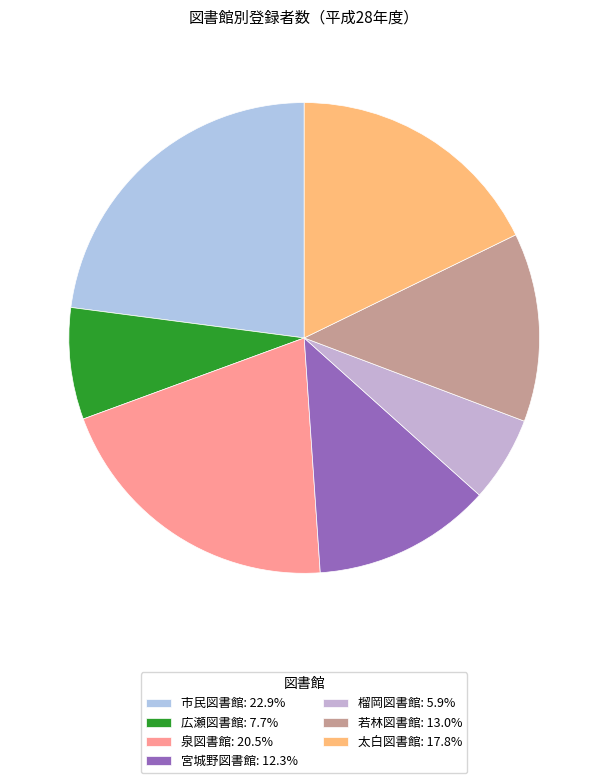

Combined, do 泉図書館 and 太白図書館 account for over 50%?

No